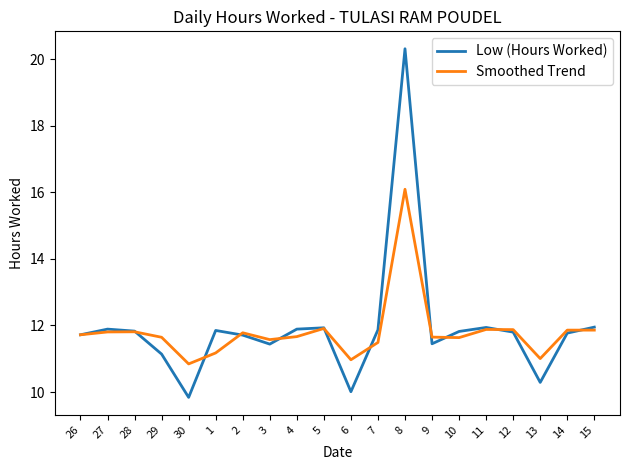

What is the total value across all series at 4?

23.6